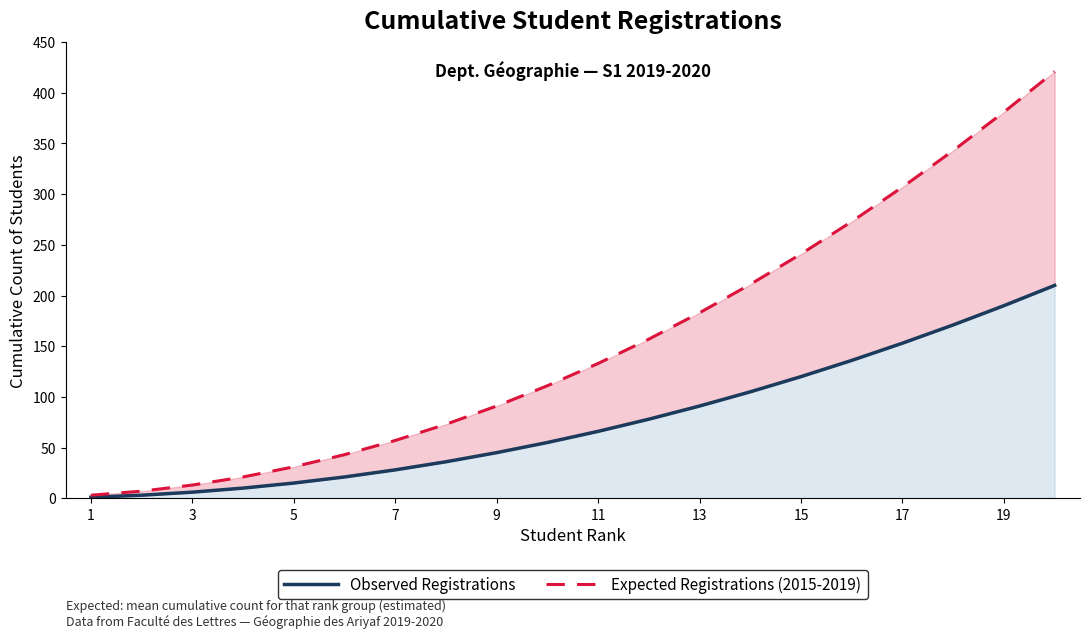

Between 9 and 11, which is larger?

11